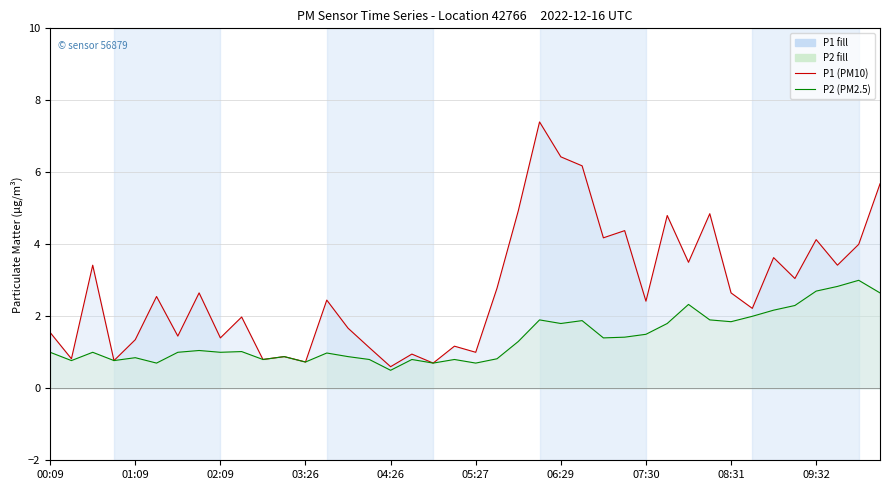

What is the value of the P2 (PM2.5) point at the 7th from the left?

1.0